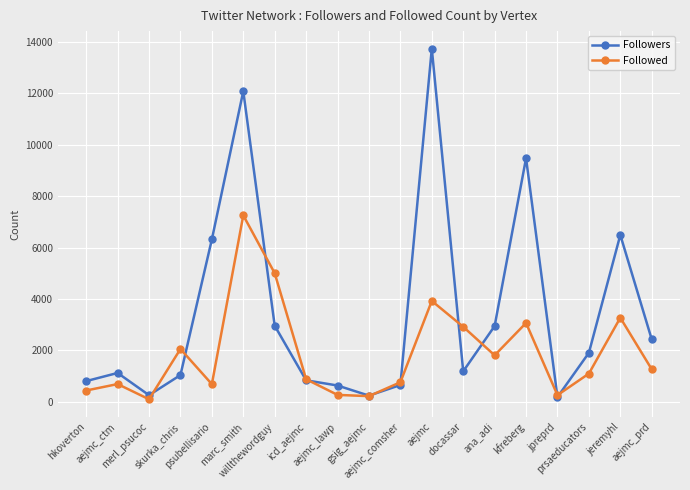

Between which two adjacent categories do Followed and Followers first intersect?

merl_psucoc and skurka_chris